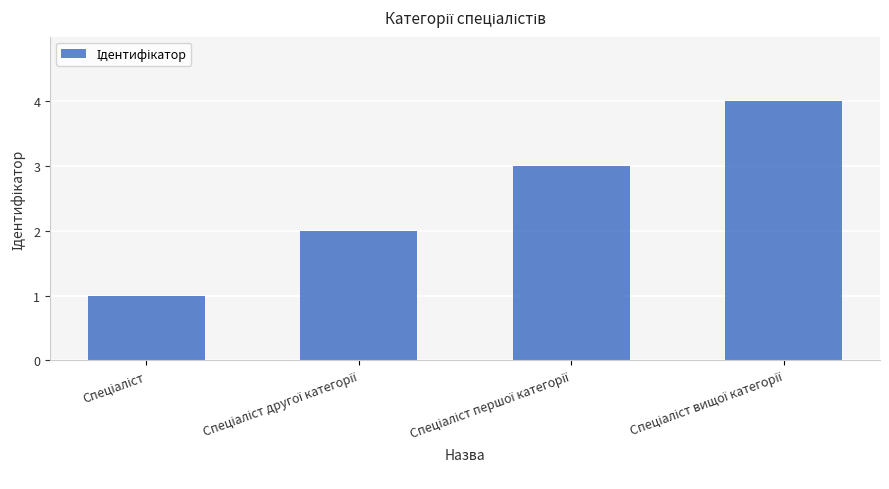

How many data points does each series have?

4